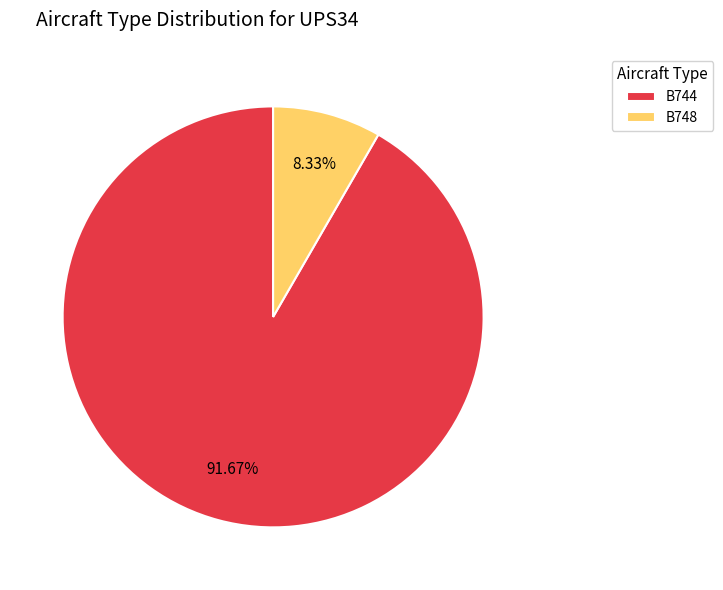

Which category has the biggest portion of the pie?

B744